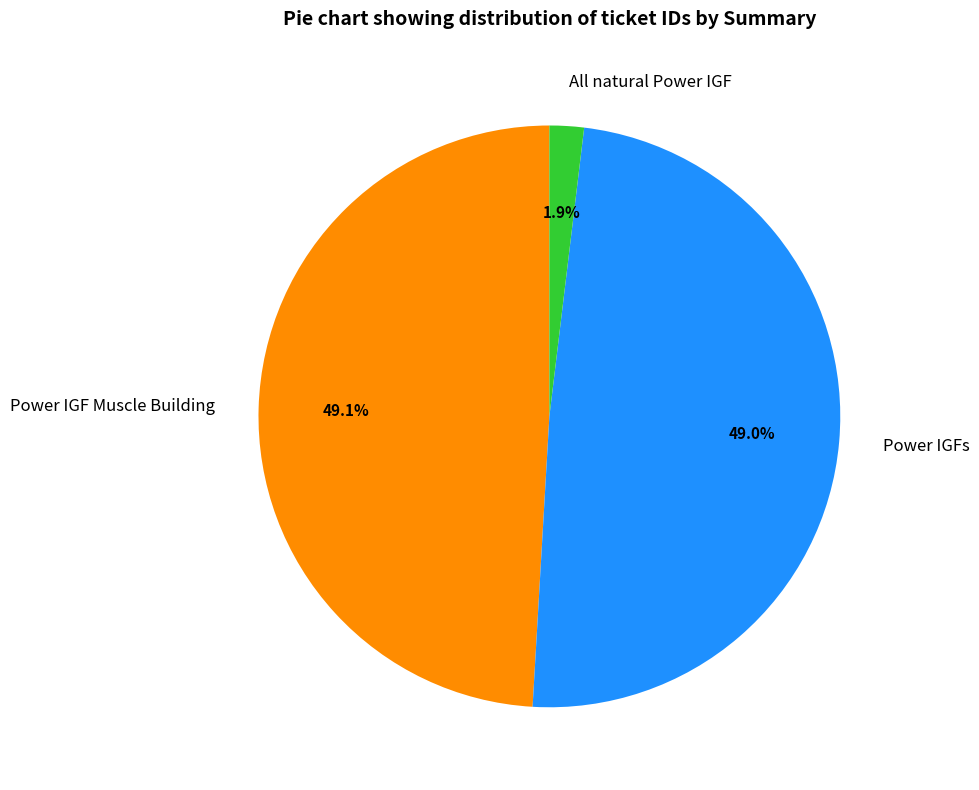

The Power IGF Muscle Building slice represents 34% of the pie. True or false?

False